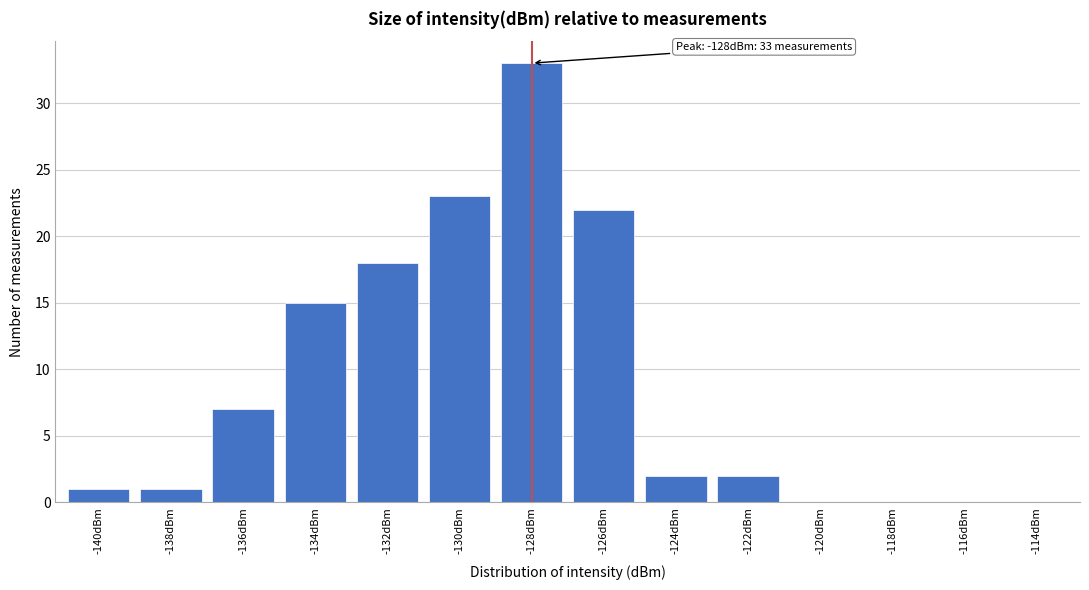

Reading left to right, extract all data points from this chart.

-140dBm=1	-138dBm=1	-136dBm=7	-134dBm=15	-132dBm=18	-130dBm=23	-128dBm=33	-126dBm=22	-124dBm=2	-122dBm=2	-120dBm=0	-118dBm=0	-116dBm=0	-114dBm=0